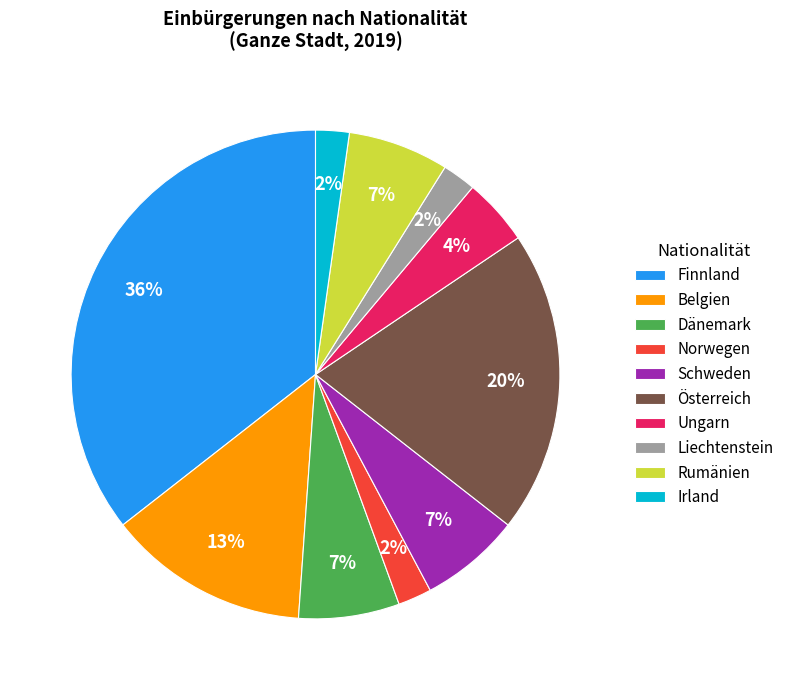

Between Finnland and Österreich, which is larger?

Finnland